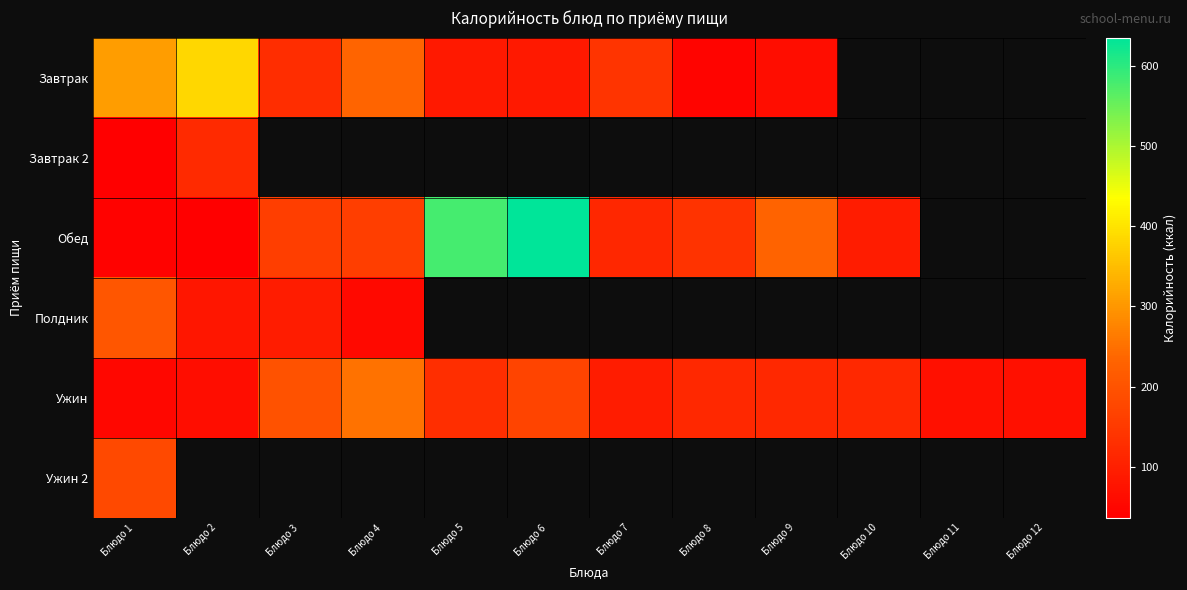

The value of Завтрак at Блюдо 5 is 86.0. True or false?

True